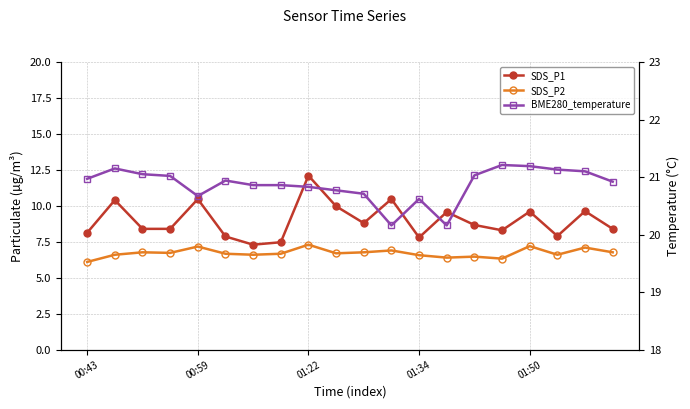

What is the lowest value of the SDS_P2 series?

6.1